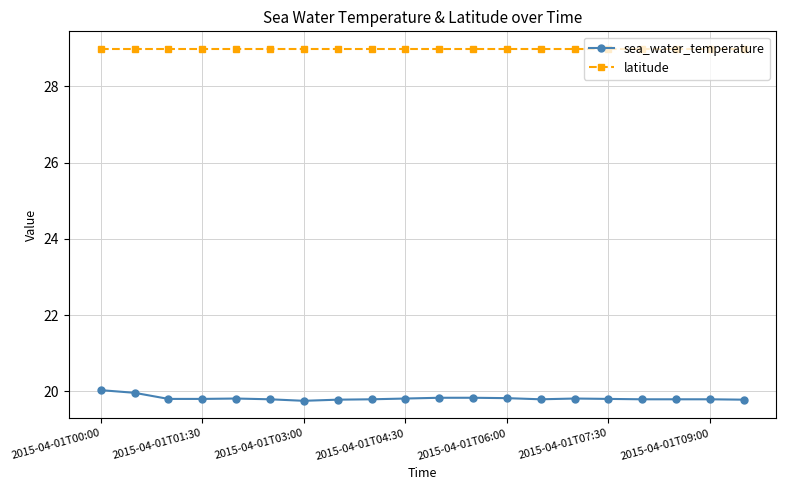

What is the value of the sea_water_temperature point at the 3rd from the left?

19.8